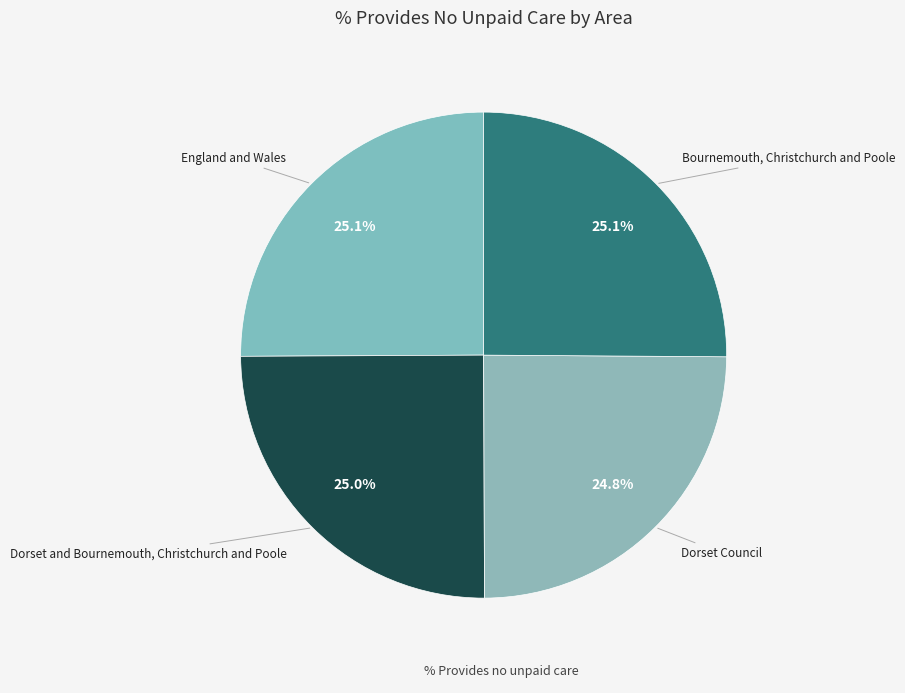

How many slices are in this pie chart?

4